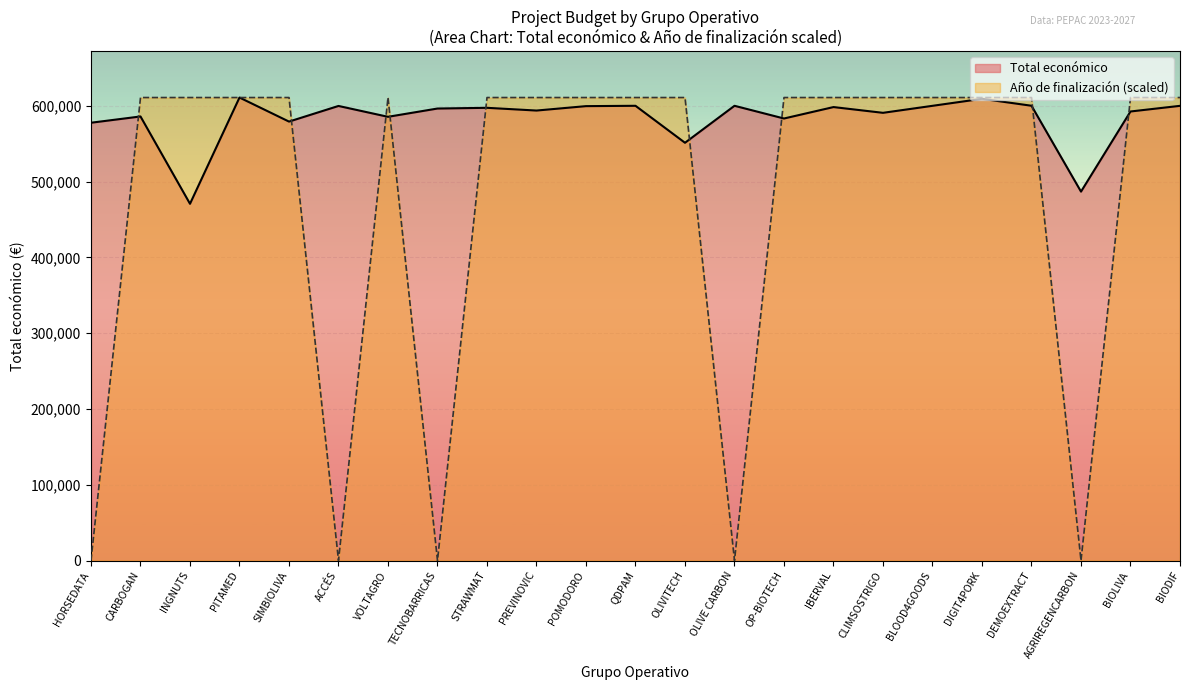

The chart shows a value of 590712 at CLIMSOSTRIGO. True or false?

True